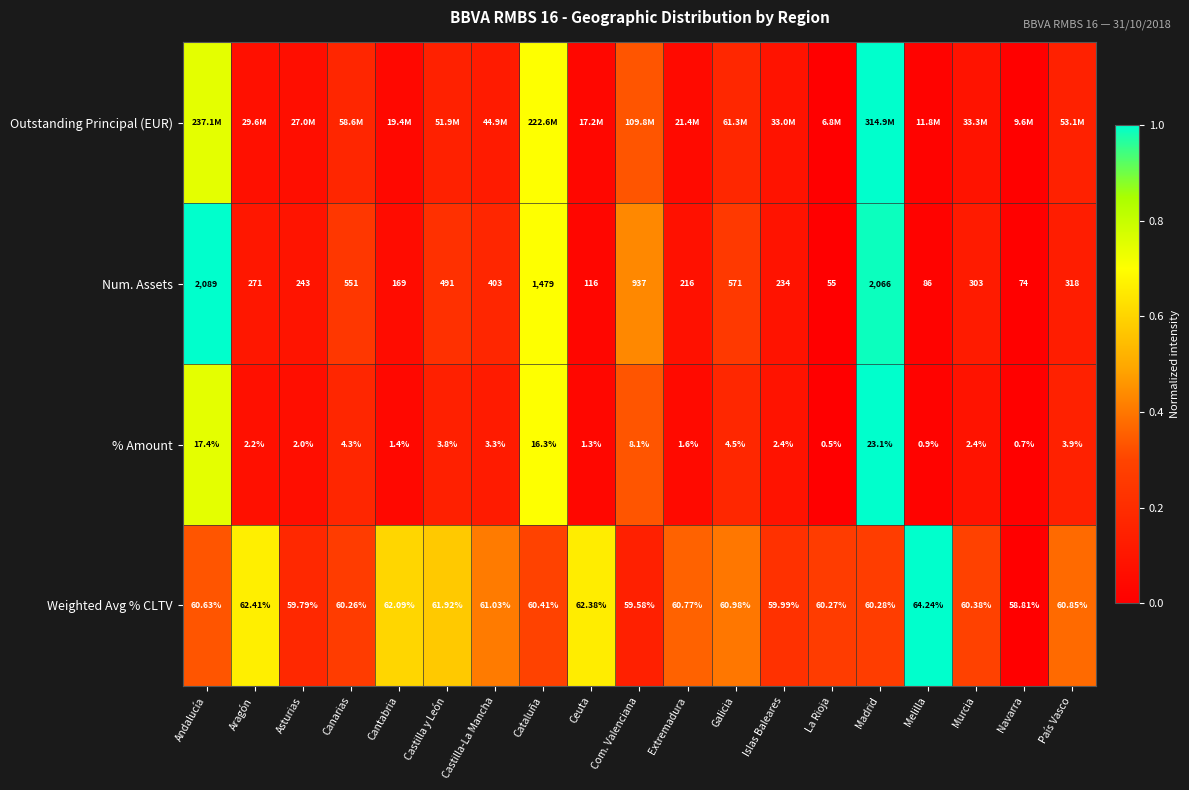

At which label does % Amount reach its peak?

Madrid